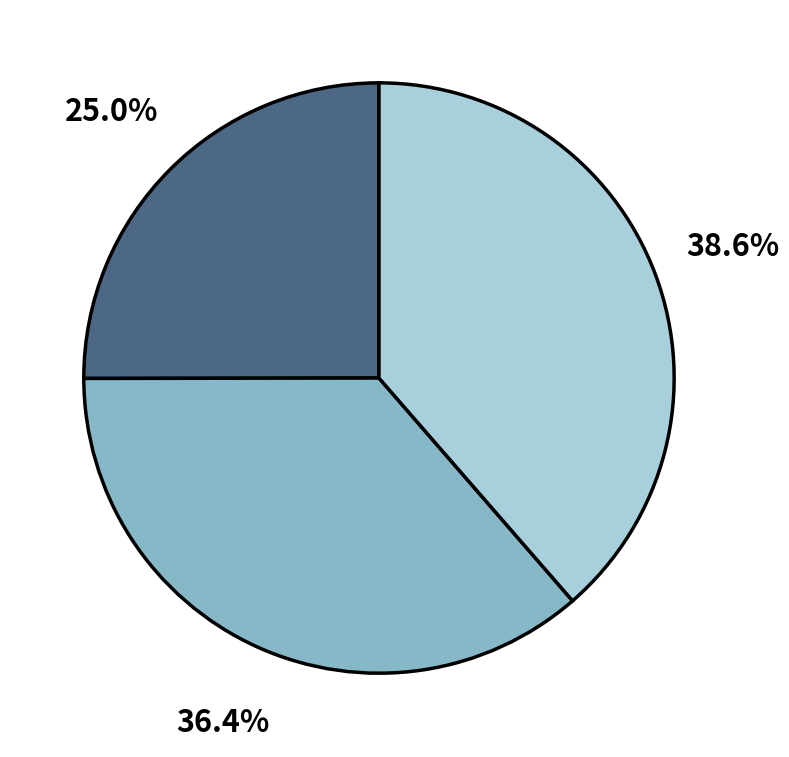

Is there any slice that represents more than half of the pie?

No